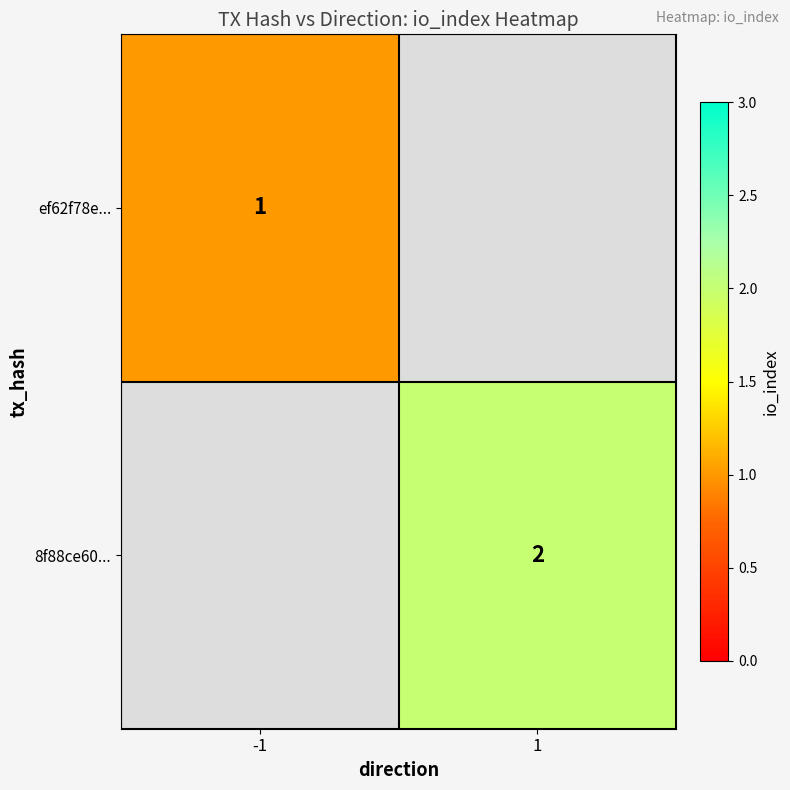

Count the number of categories in the chart.

2